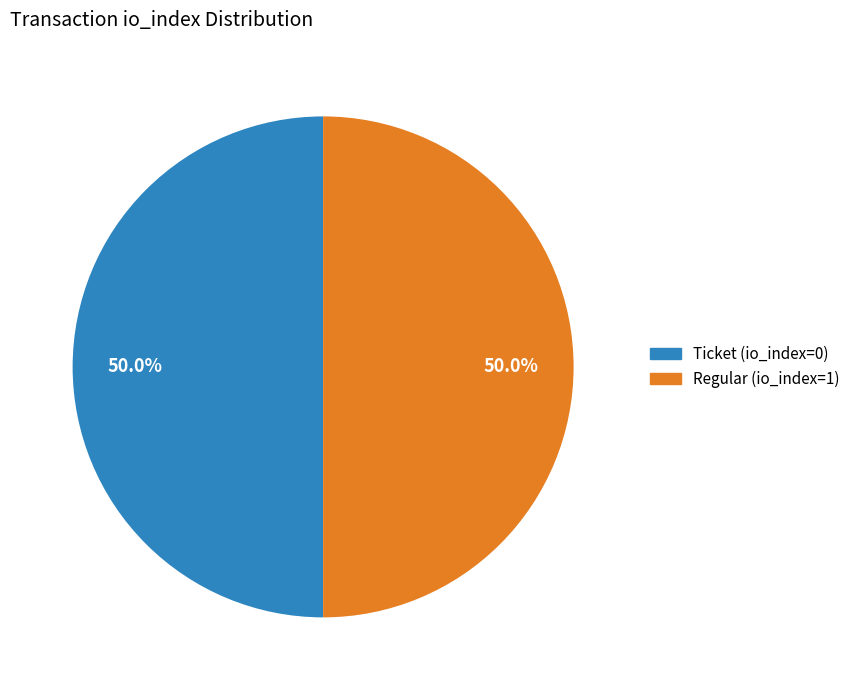

To the nearest percent, what is the combined percentage of Regular (io_index=1) and Ticket (io_index=0)?

100%